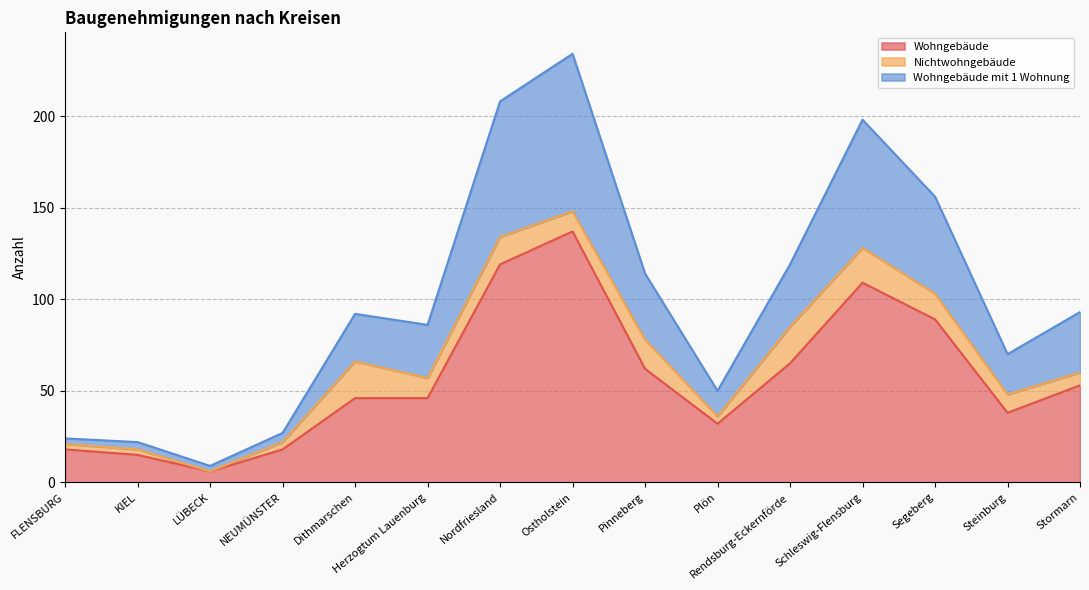

True or false: Wohngebäude has a value of 70 at Dithmarschen.

False